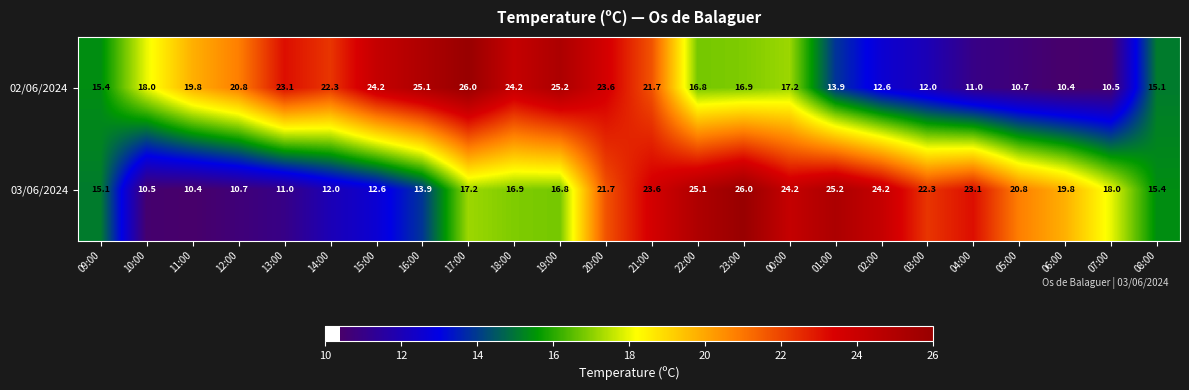

What is the spread (max minus min) of values at 18:00?

7.3